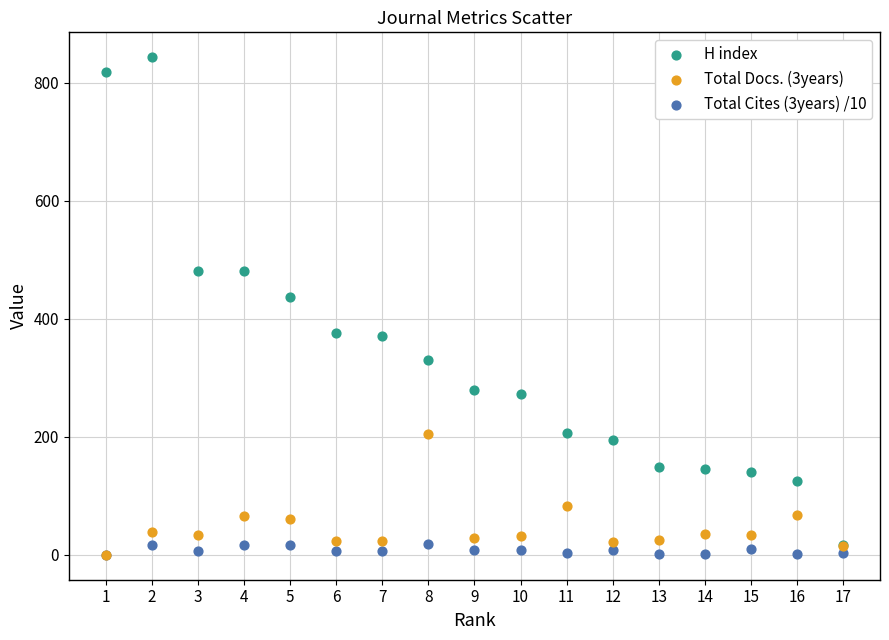

Which series has the widest spread of Y values?

H index